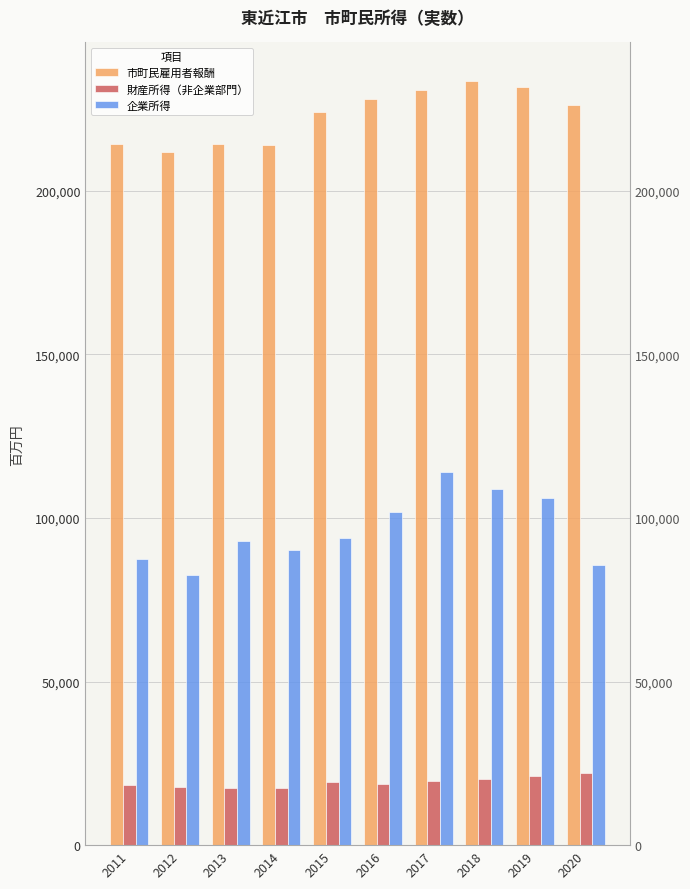

Reading right to left, what are all the values shown in this chart?

市町民雇用者報酬: 2020=226318	2019=231713	2018=233639	2017=230670	2016=228097	2015=223913	2014=214028	2013=214373	2012=211796	2011=214367
財産所得（非企業部門）: 2020=21968	2019=21076	2018=20077	2017=19706	2016=18624	2015=19323	2014=17487	2013=17528	2012=17684	2011=18363
企業所得: 2020=85693	2019=106144	2018=108744	2017=113895	2016=101838	2015=93984	2014=90308	2013=92831	2012=82425	2011=87592